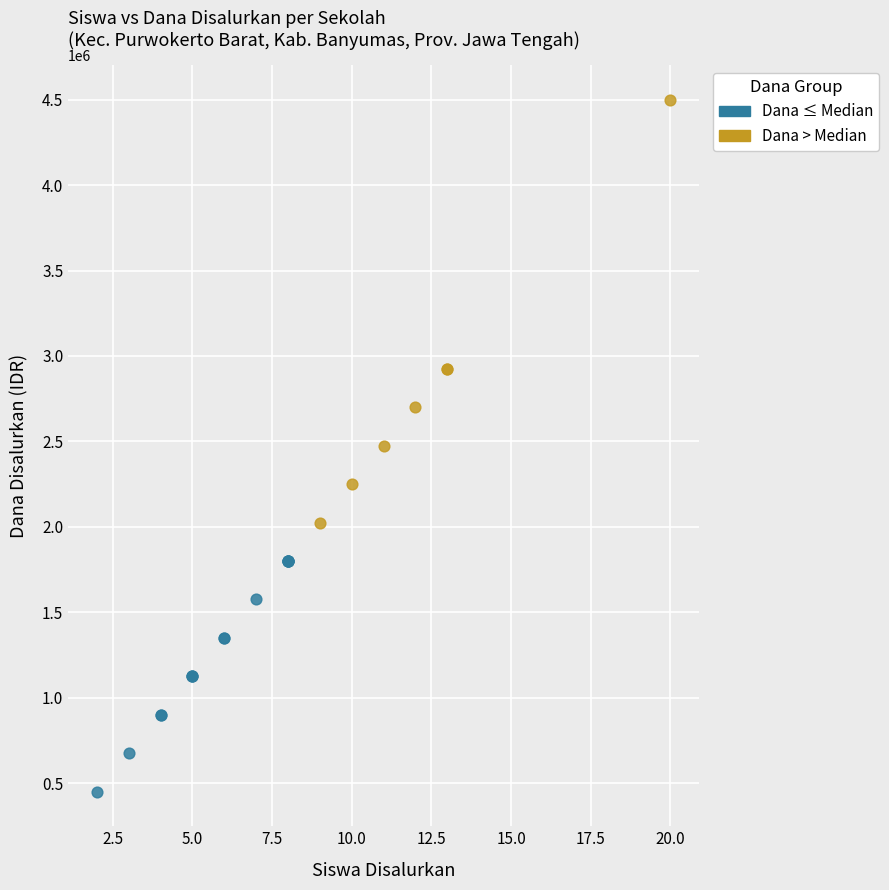

Which series reaches the minimum Y coordinate?

Dana ≤ Median